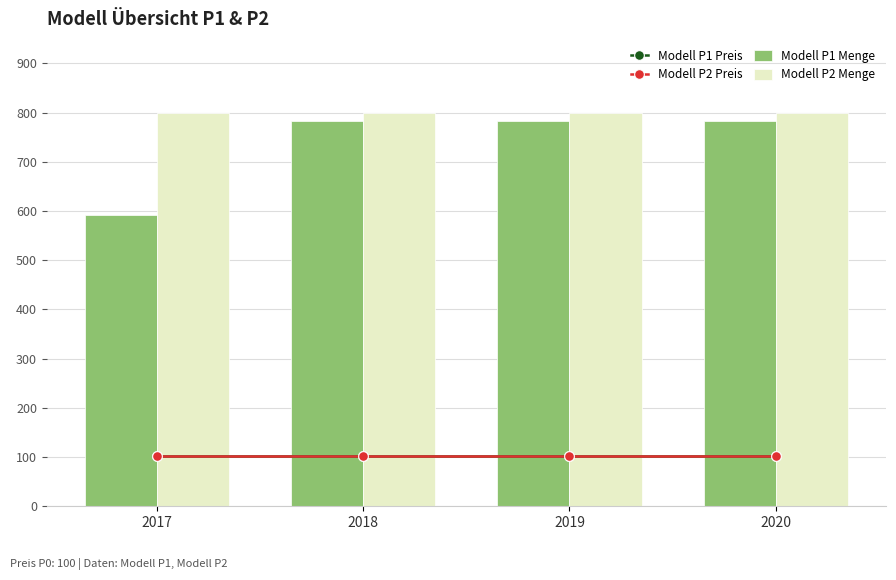

At which label does Modell P2 Menge reach its minimum?

2017